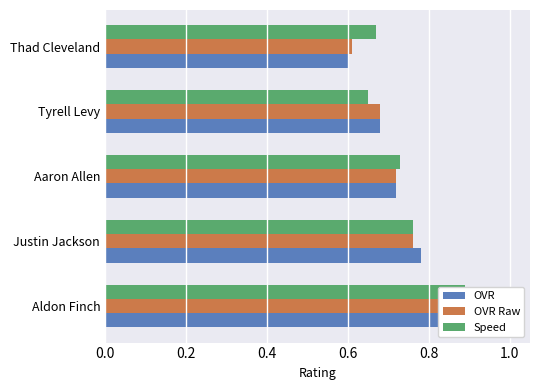

Which series changed the most between 0.0 and 0.6?

Speed